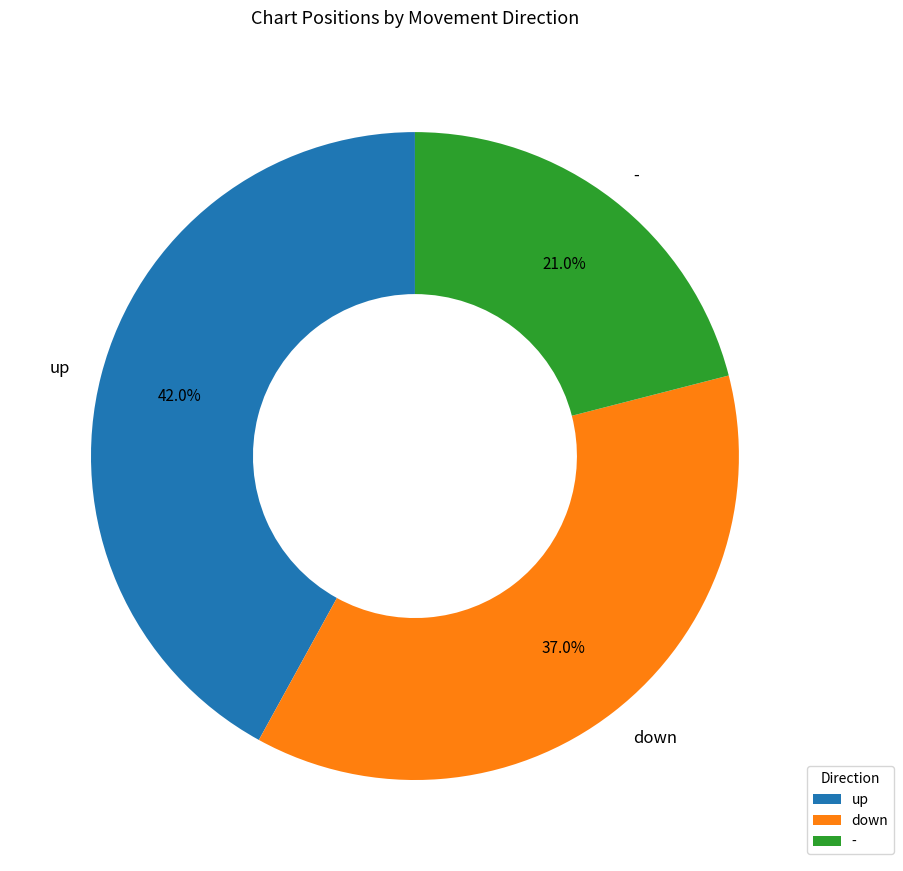

To the nearest percent, what portion does down represent?

37%